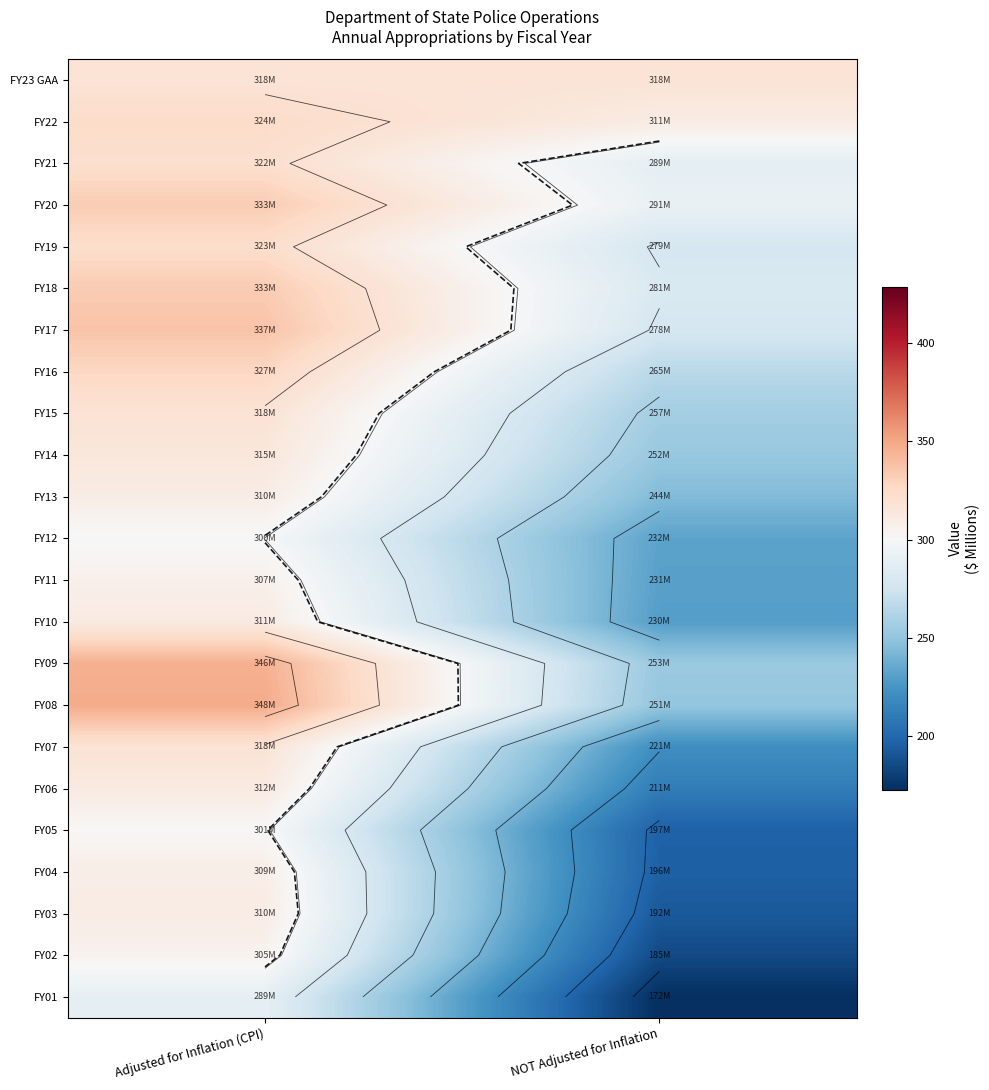

Is the value of FY02 at NOT Adjusted for Inflation greater than the value of FY13 at Adjusted for Inflation (CPI)?

No